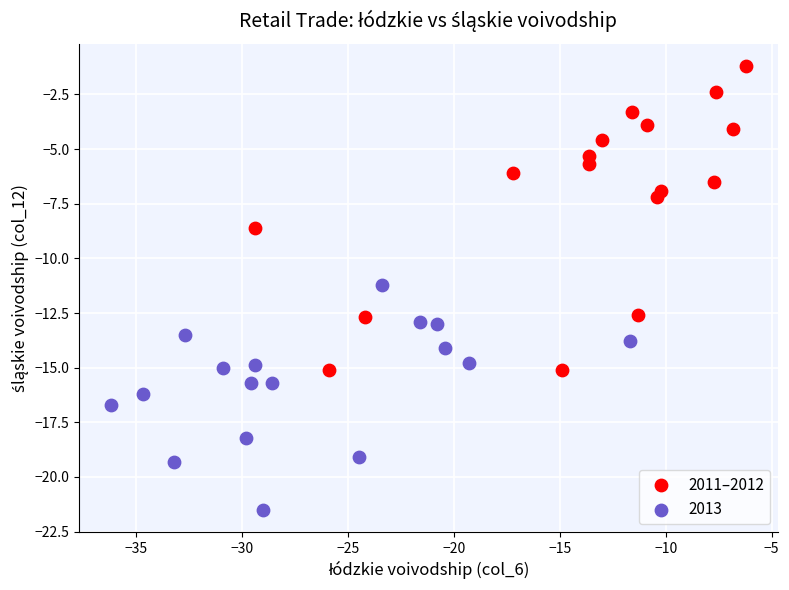

Which series has the widest spread of Y values?

2011–2012